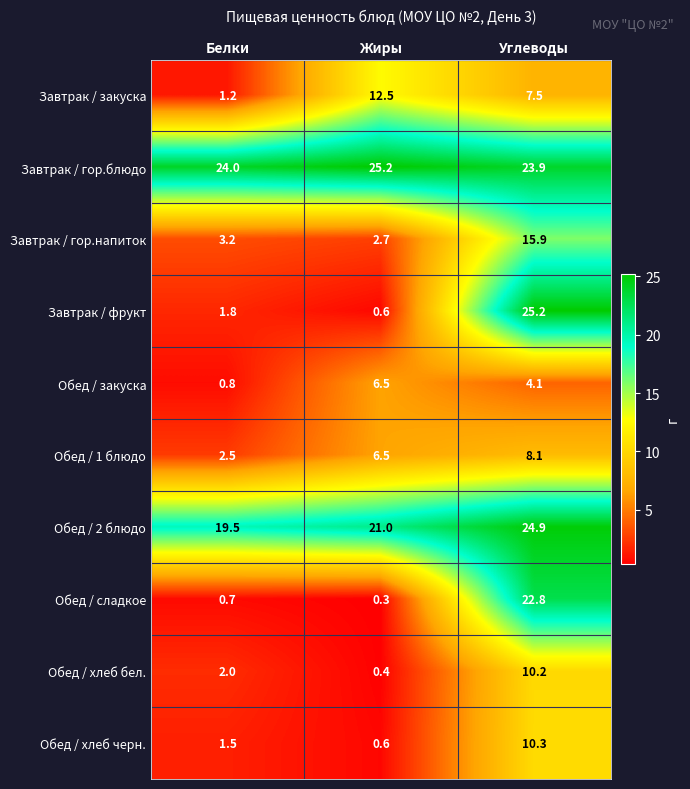

What is the total value across all series at Углеводы?

152.9